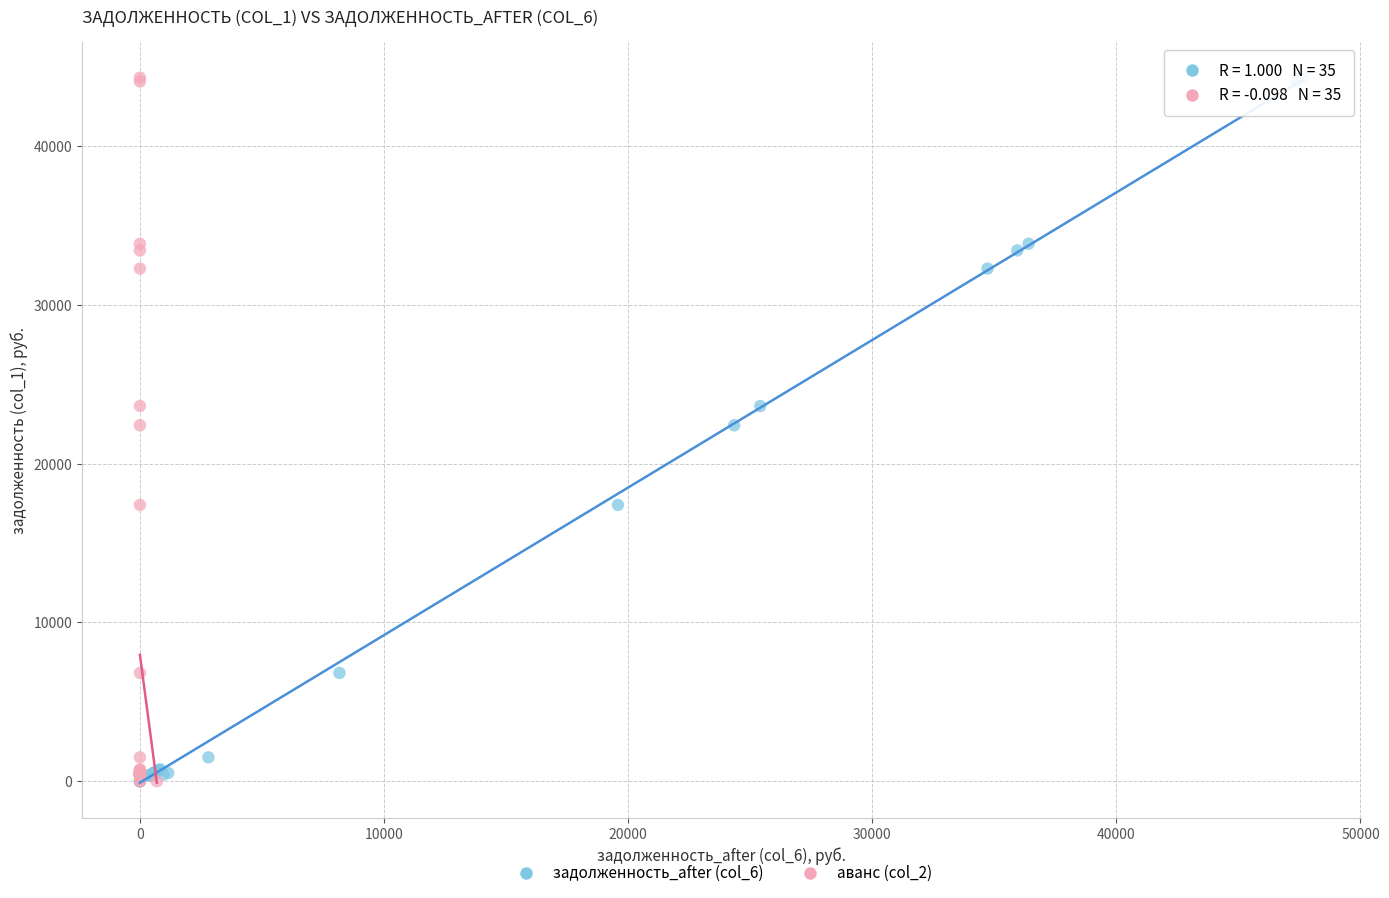

What are all the series names shown in the legend?

задолженность_after (col_6), аванс (col_2)